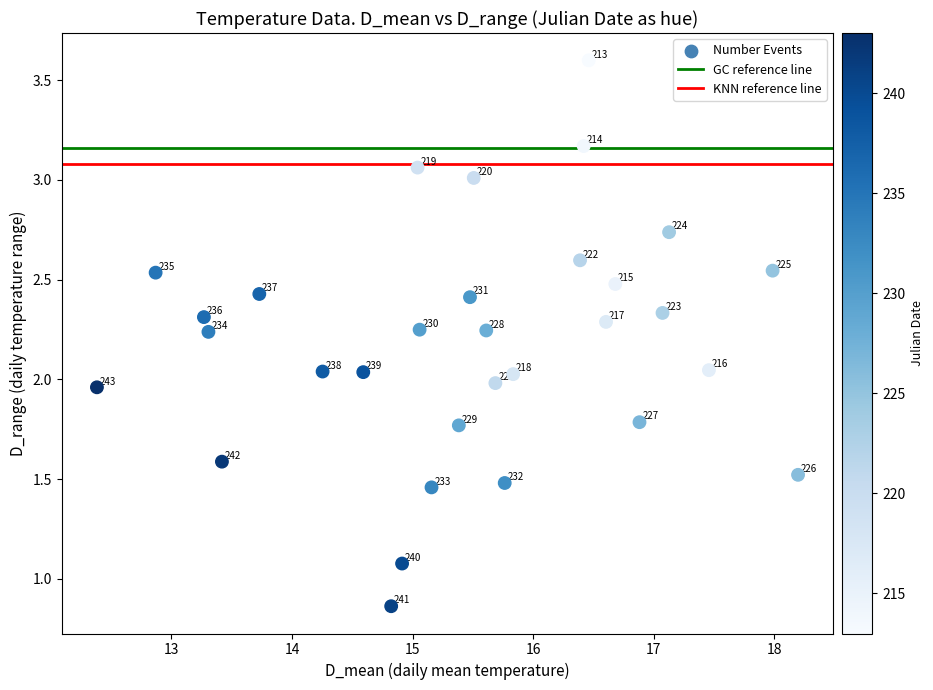

What is the range of X values (max minus min)?

5.8